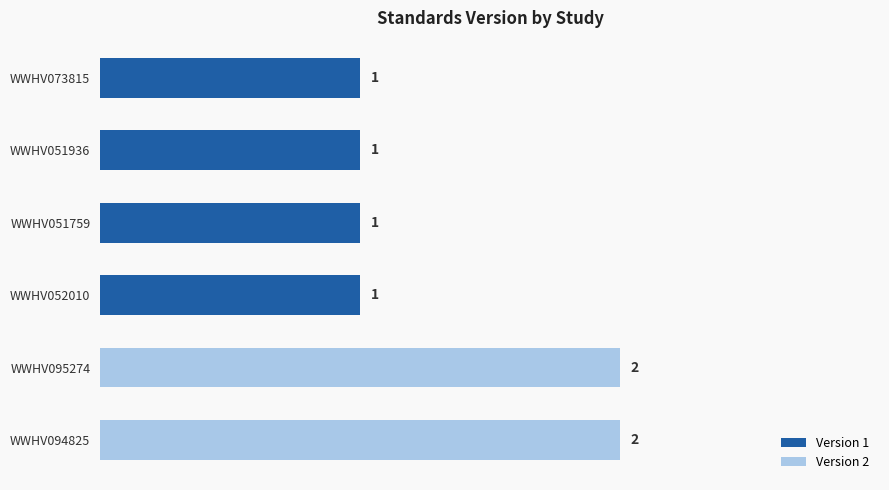

Reading bottom to top, extract all data points from this chart.

WWHV094825=2	WWHV095274=2	WWHV052010=1	WWHV051759=1	WWHV051936=1	WWHV073815=1